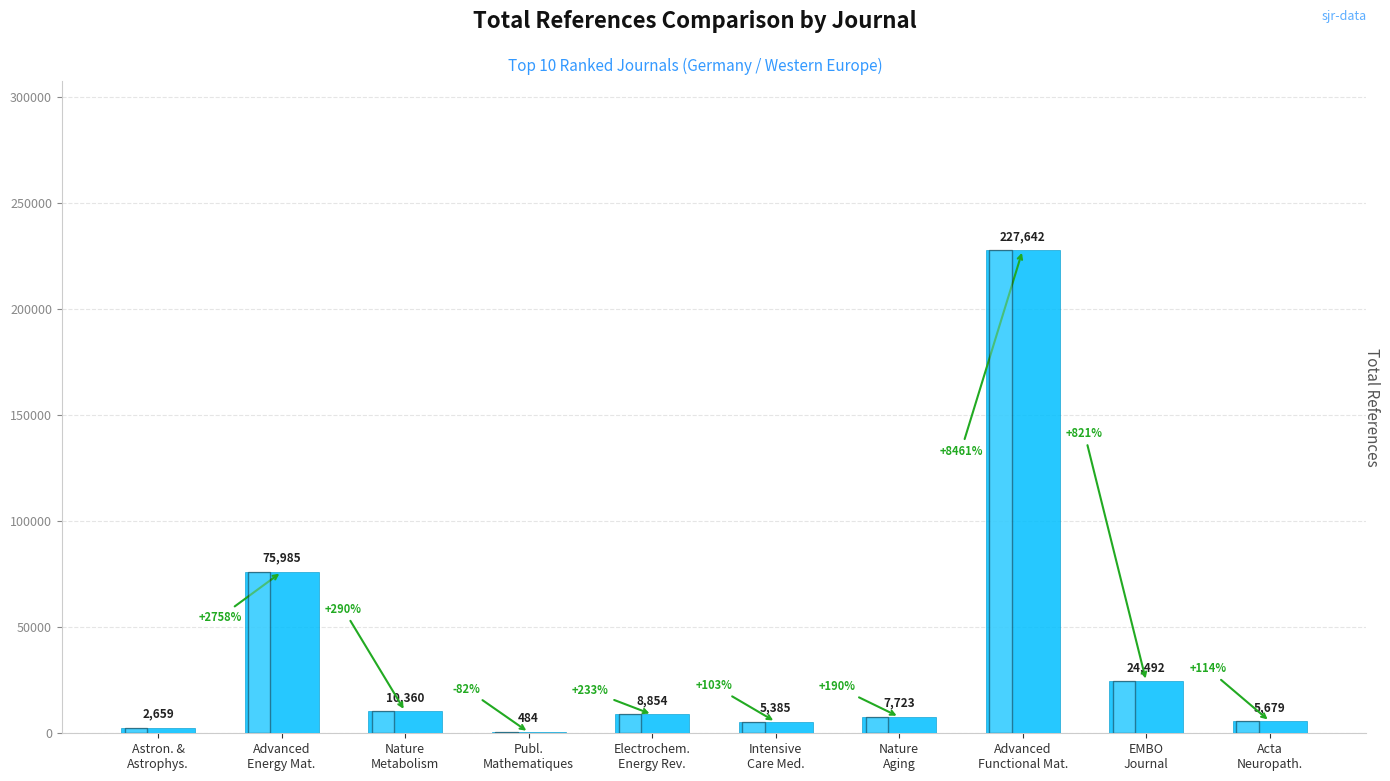

At which label does the data first exceed 8854?

Advanced
Energy Mat.